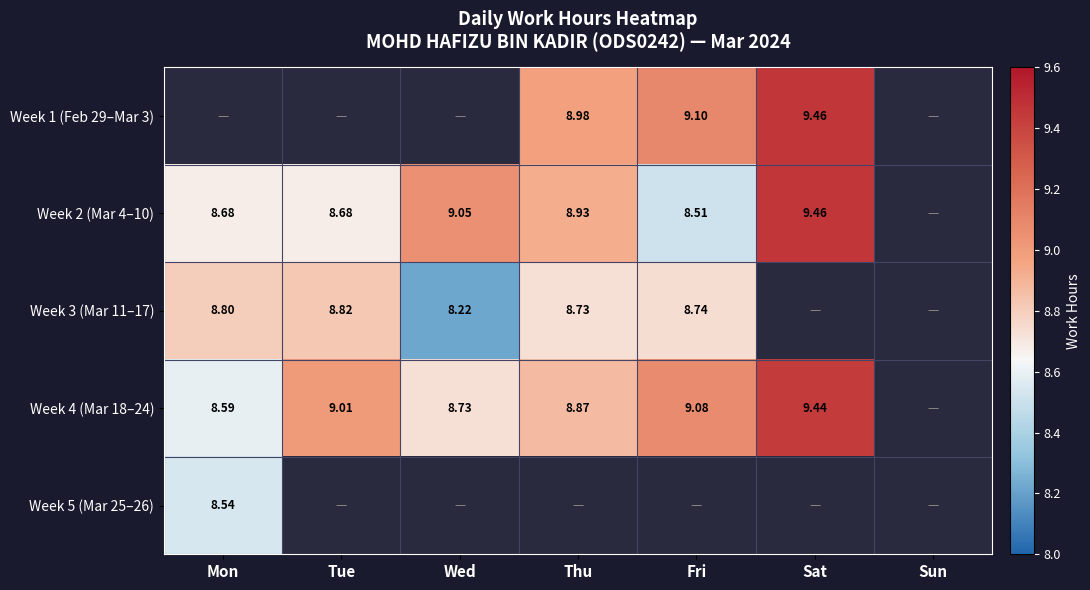

Which series has the widest spread of values?

Week 2 (Mar 4–10)